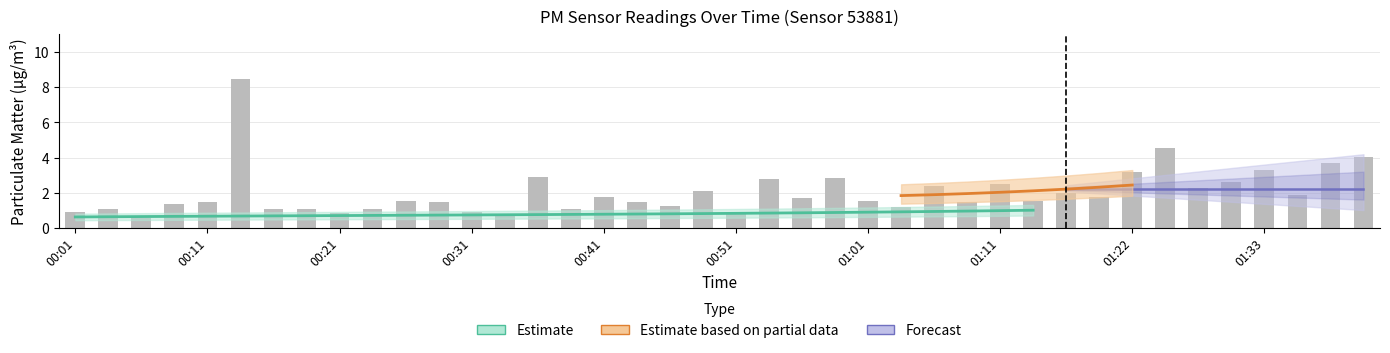

Between 00:38 and 00:03, which is larger?

00:03